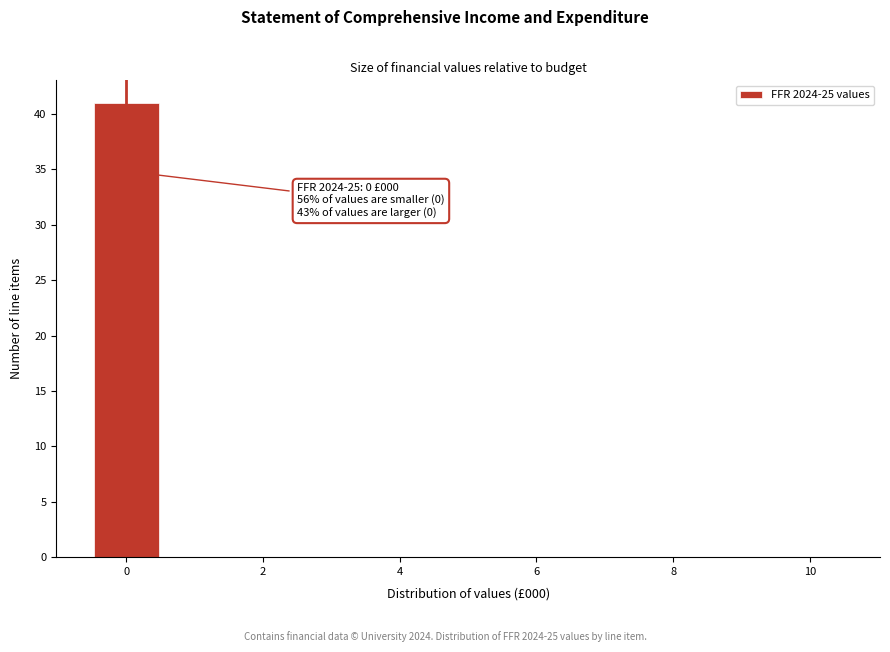

Which range on the x-axis has the tallest bar?

-0.5 to 0.5